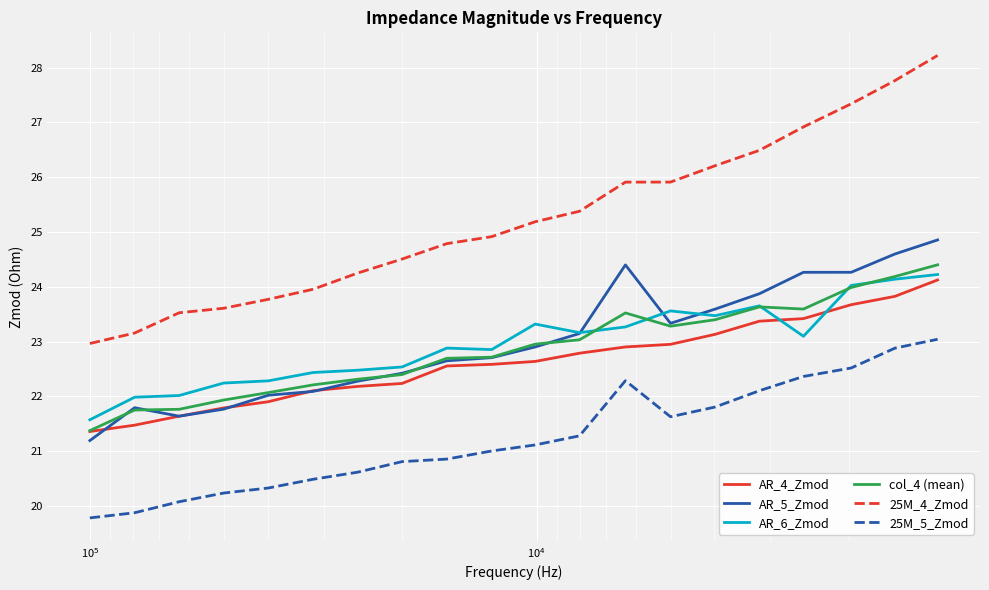

How many data points in AR_4_Zmod are less than 22?

5